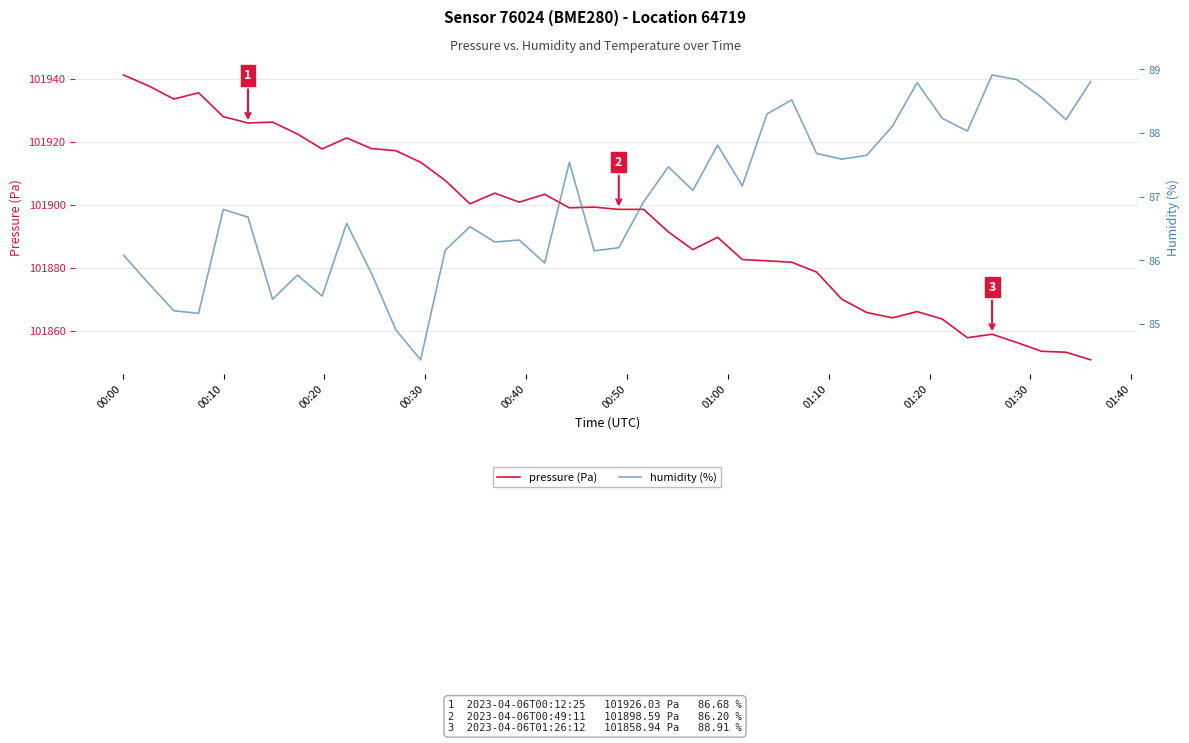

True or false: pressure (Pa) and humidity (%) intersect in this chart.

False